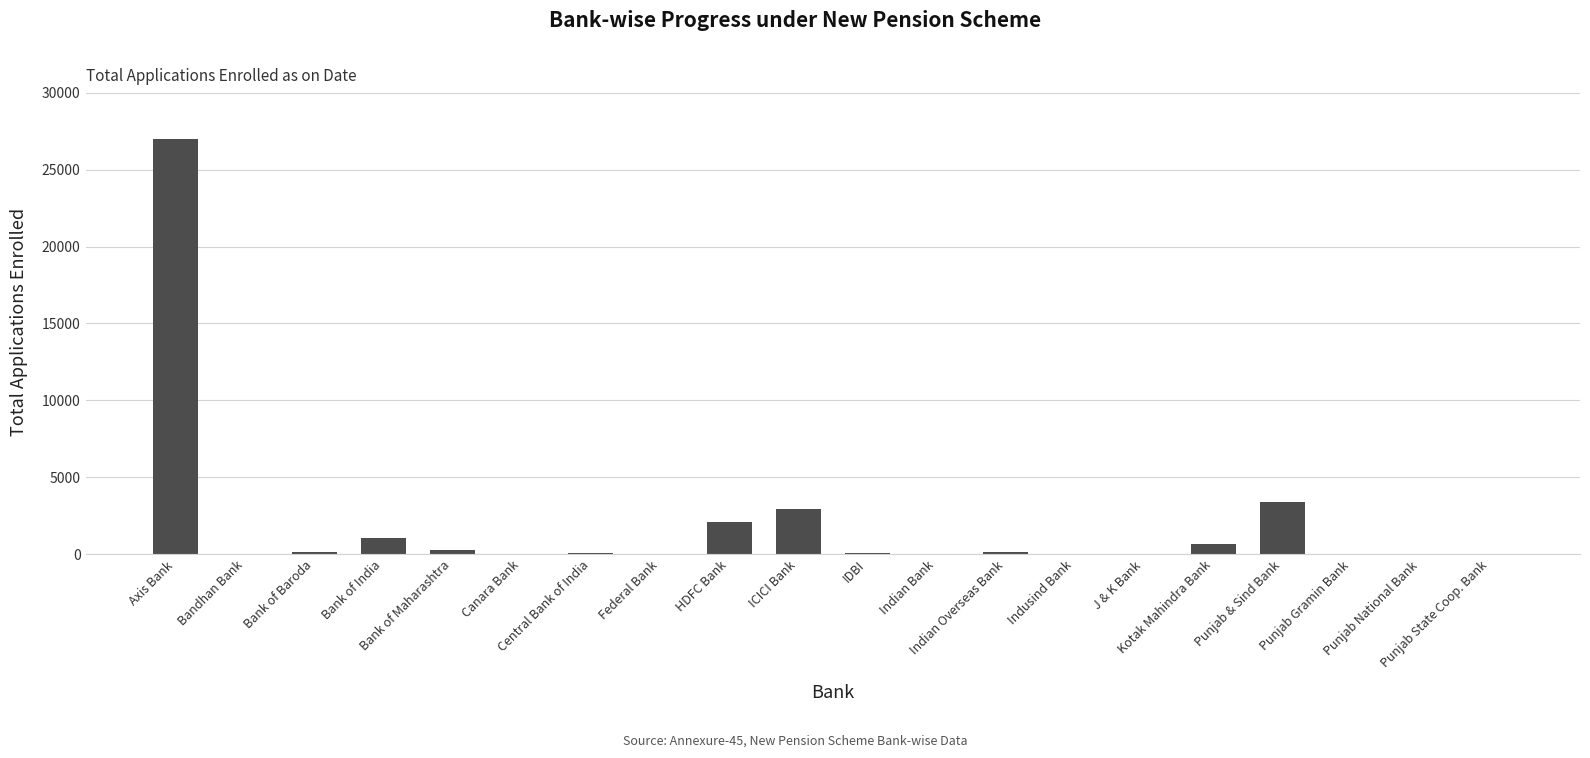

Count the number of data series in this chart.

1